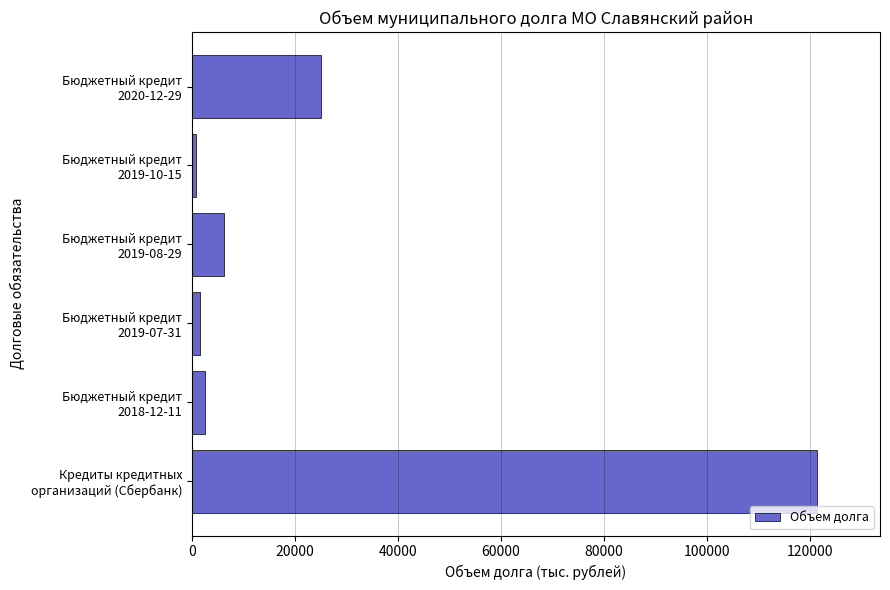

Where is the data nearest to the value 61183?

Бюджетный кредит
2020-12-29